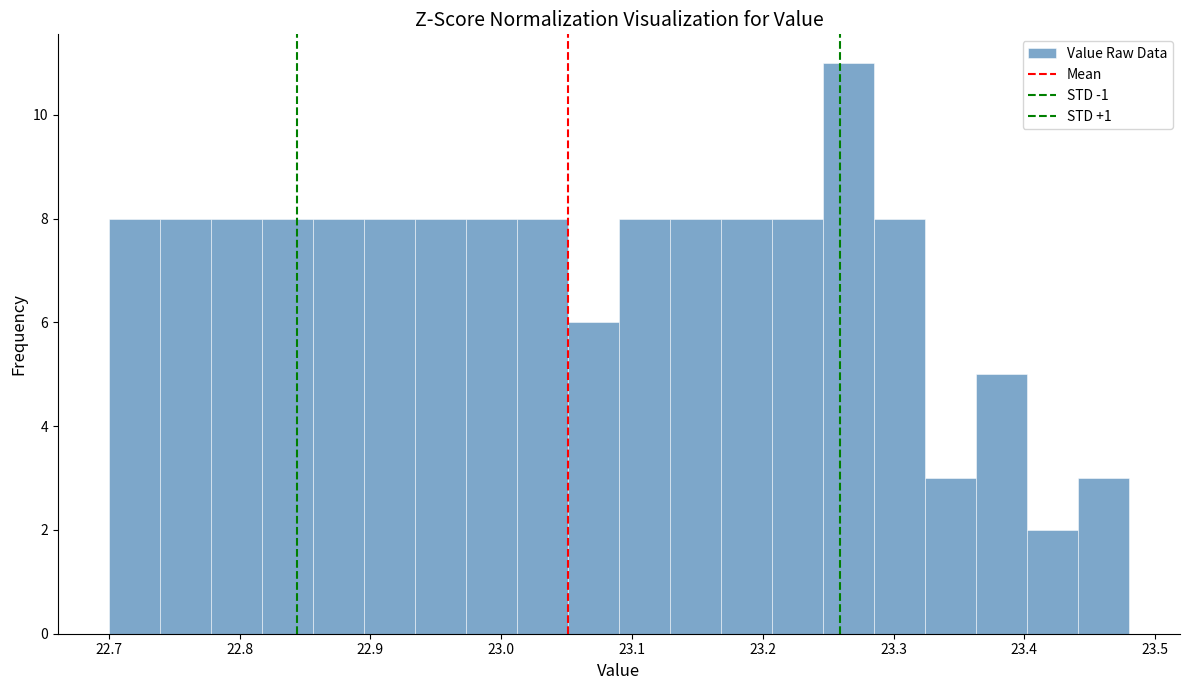

Read against the x-axis, roughly where is the centre of the tallest bar?

23.27